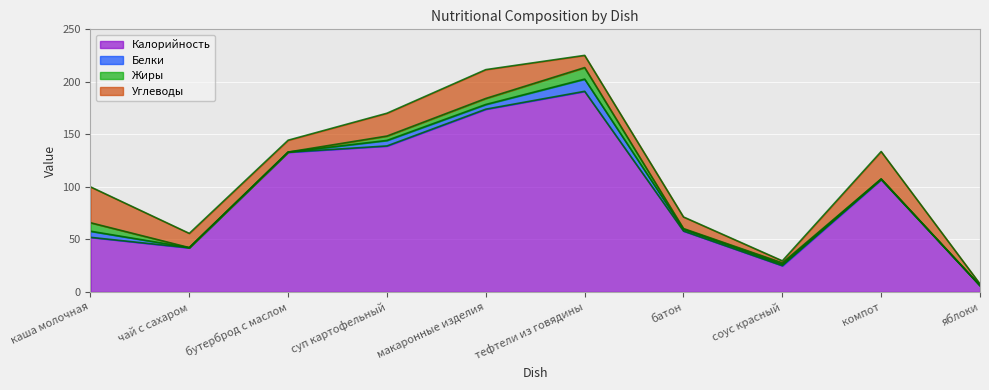

The value of Углеводы at каша молочная is 34.1. True or false?

True